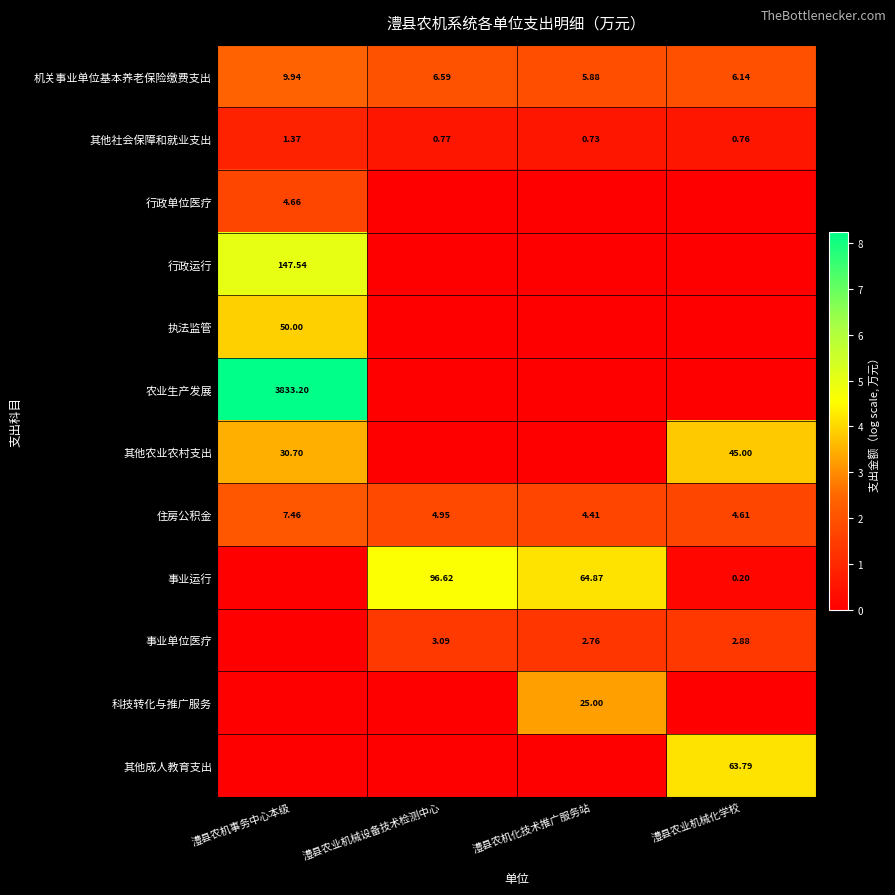

At which label does 机关事业单位基本养老保险缴费支出 reach its minimum?

澧县农机化技术推广服务站